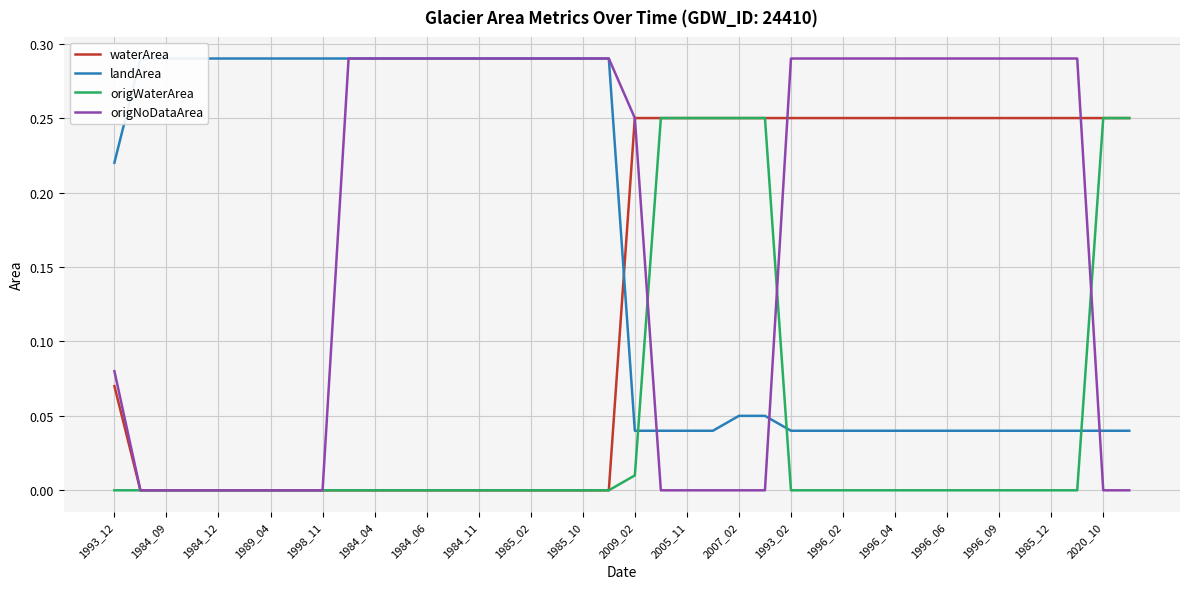

What is the sum of all origWaterArea values?

1.8